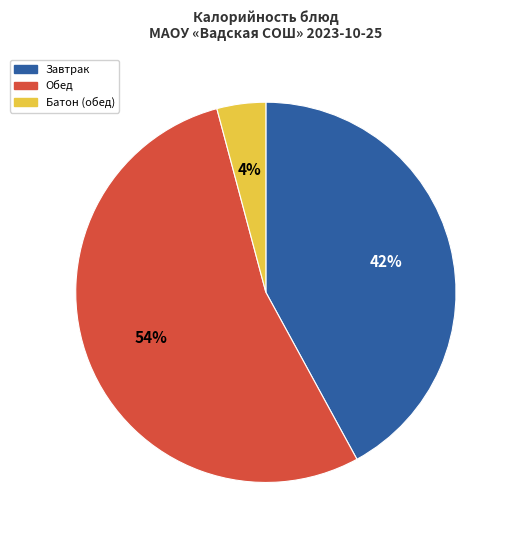

Is the sum of Обед and Батон (обед) greater than half?

Yes